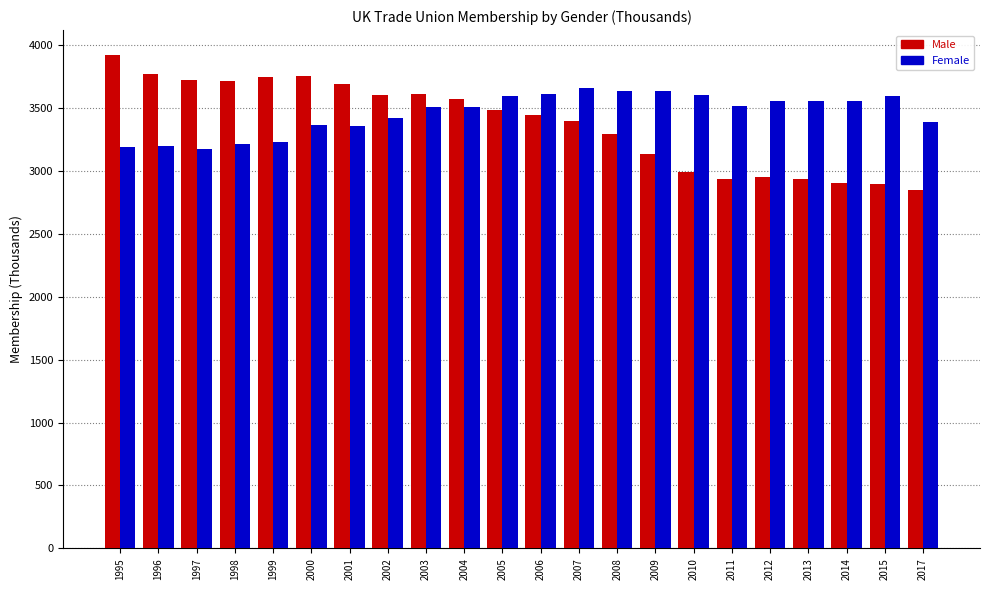

Rank the series at 2014 from lowest to highest value.

Male, Female